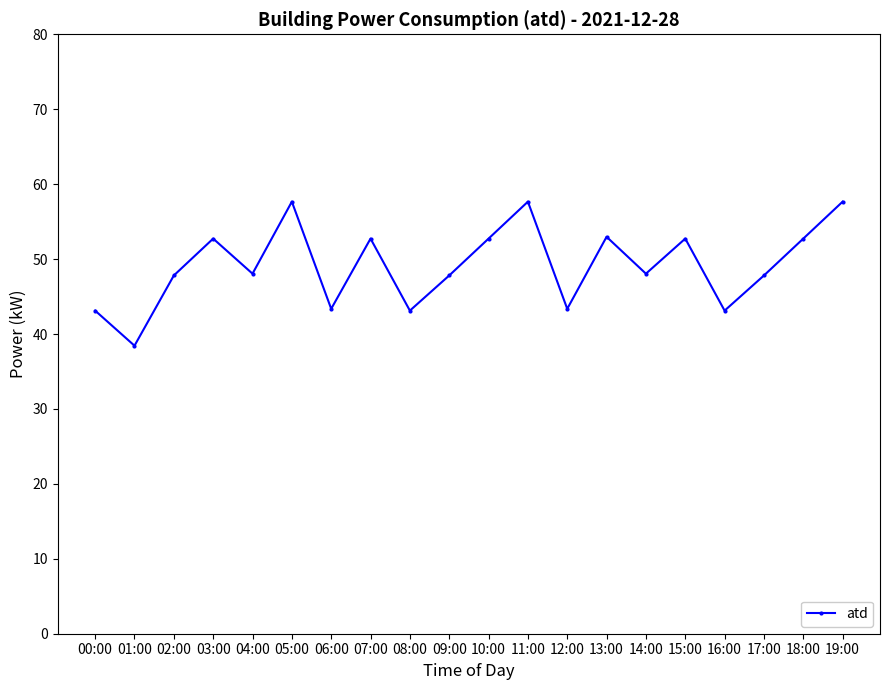

What is the difference between the maximum and second lowest values?

14.5